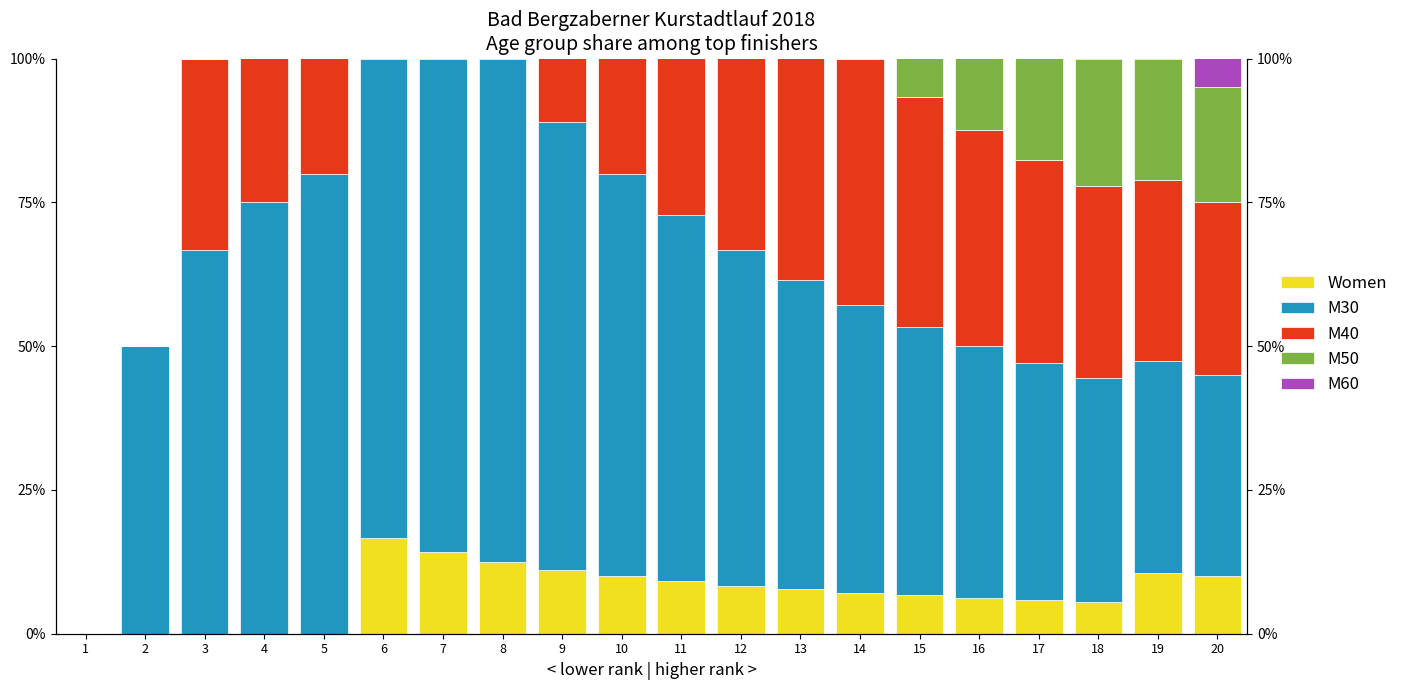

How many data points in M30 are less than 58?

10